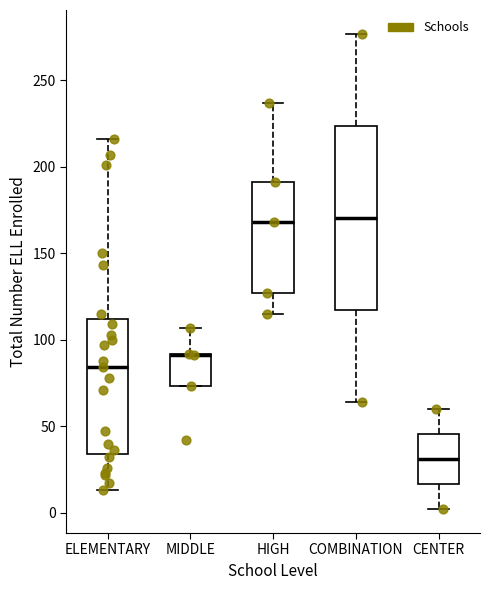

Comparing the boxes themselves (not the whiskers), which one is the tallest?

COMBINATION